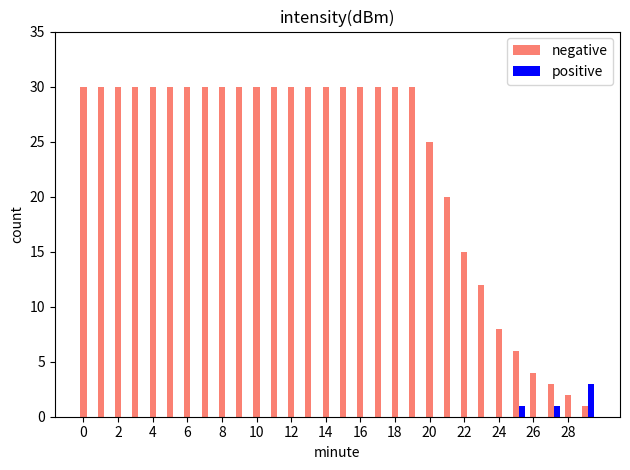

What is the maximum value shown in the chart?

30